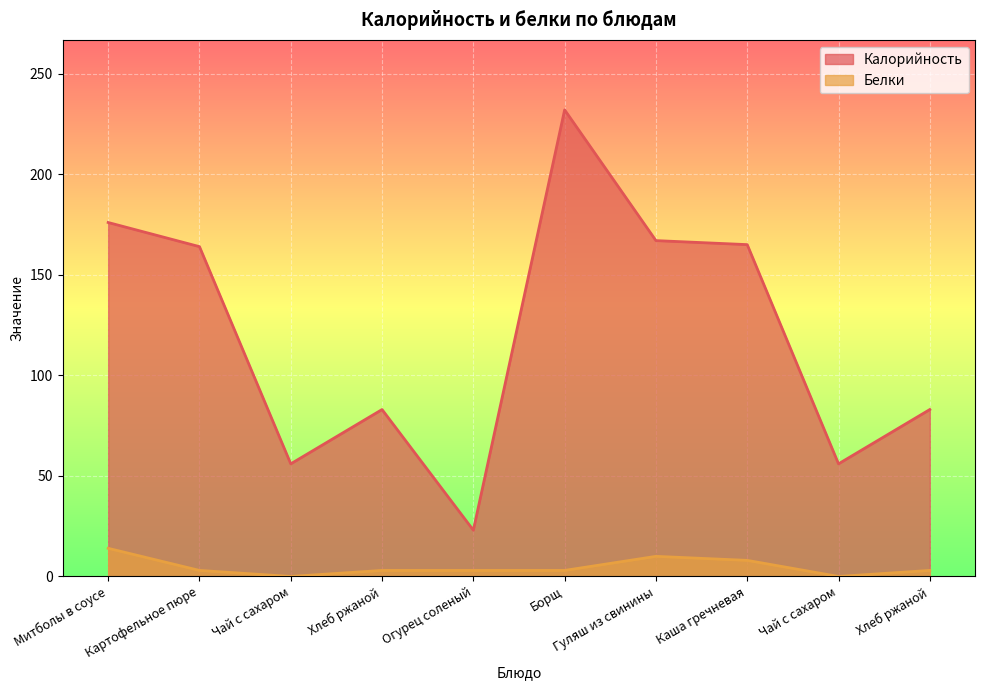

What is the value of the Калорийность point at the 2nd from the left?

164